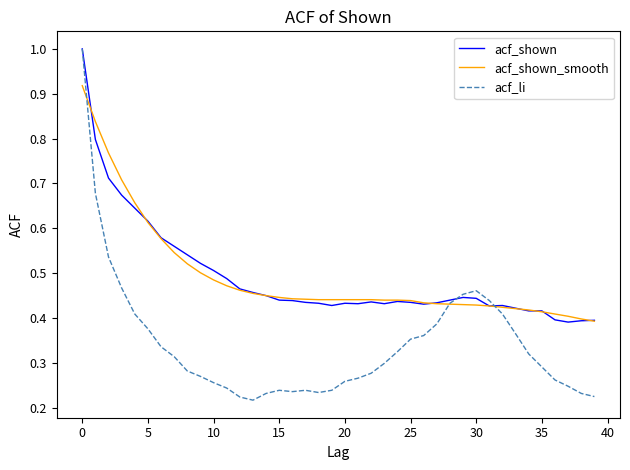

Does the chart display data point markers on the line(s)?

No